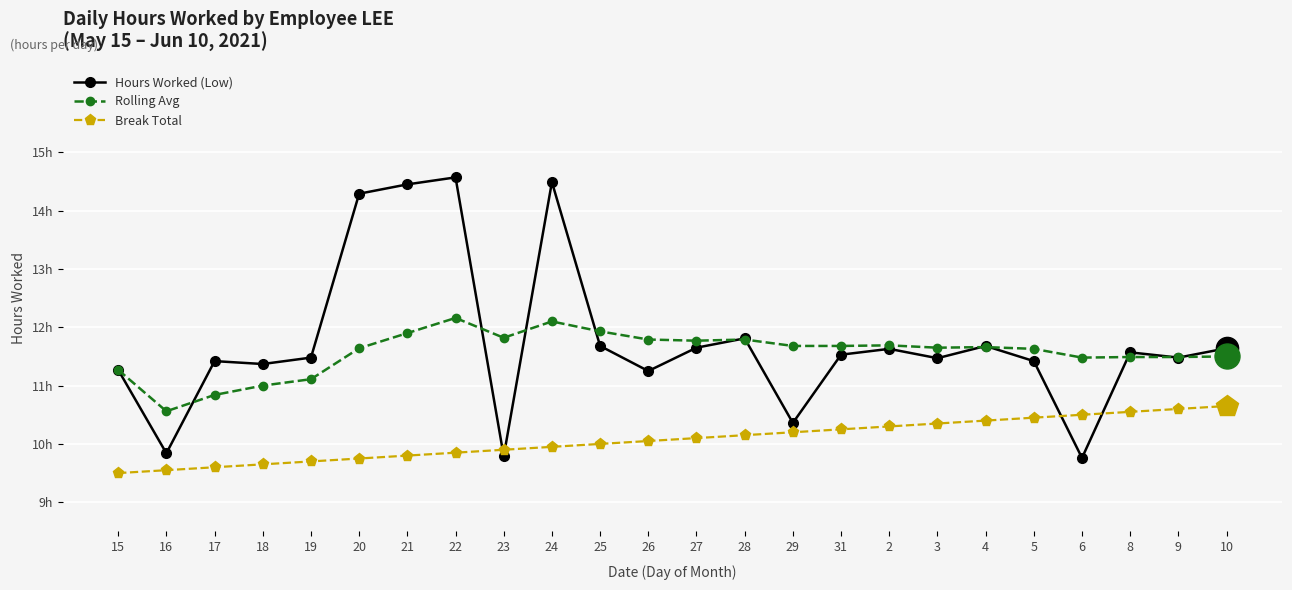

Which series has the widest spread of values?

Hours Worked (Low)